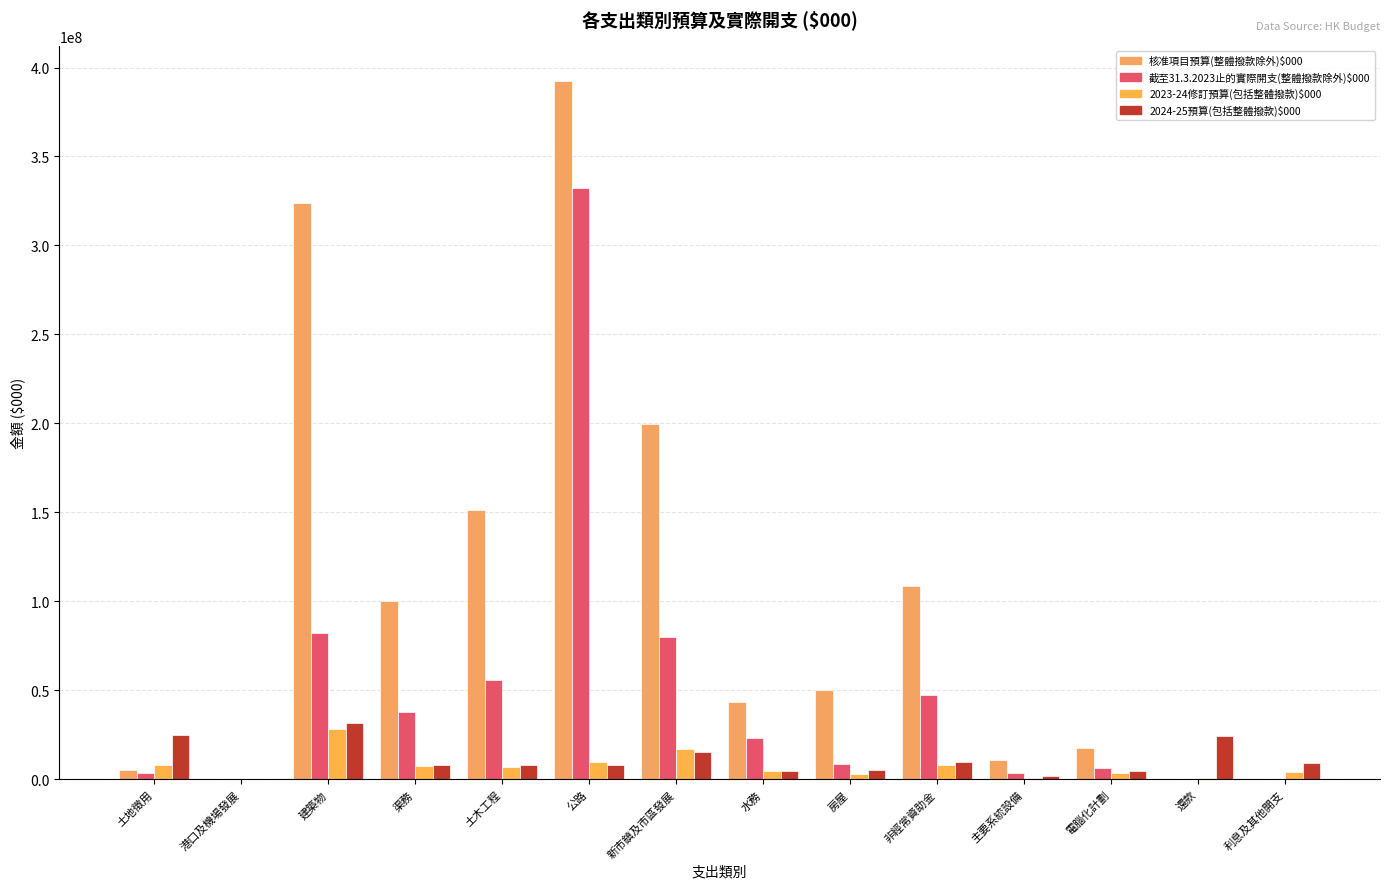

The 2024-25預算(包括整體撥款)$000 series shows 7635890 at 建築物. True or false?

False